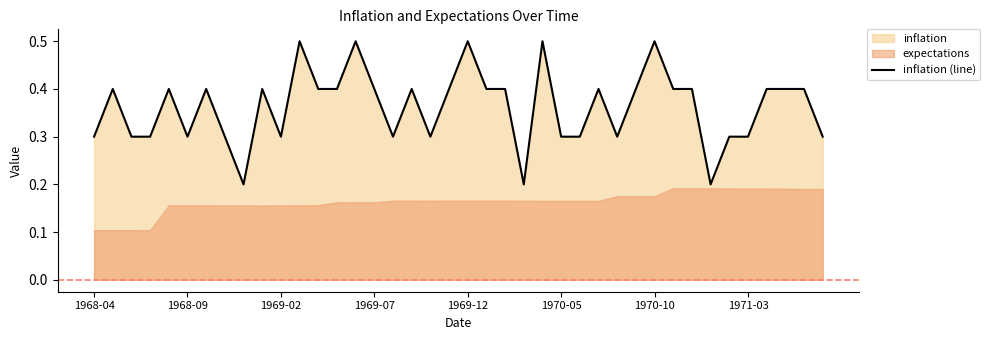

The value of inflation (line) at 1971-03 is 0.5. True or false?

False